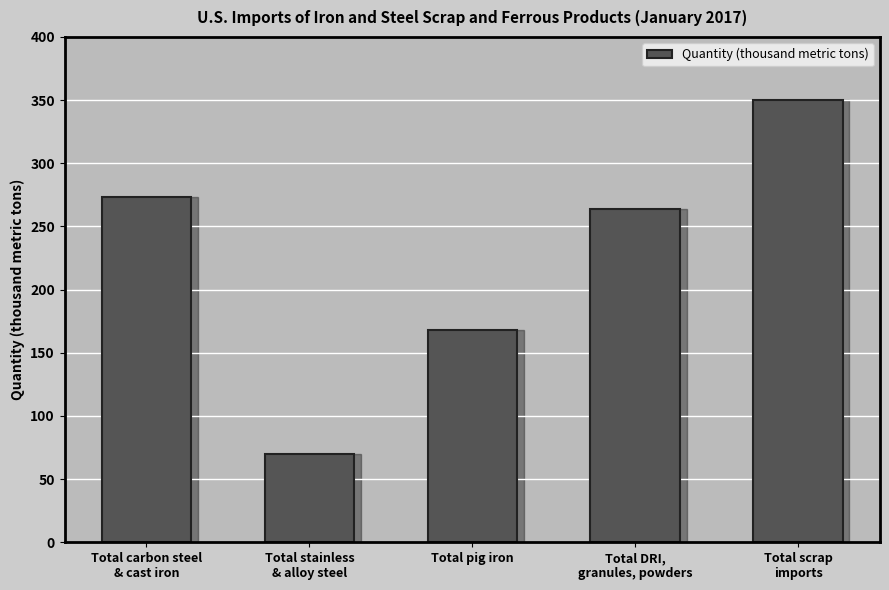

What is the average value?

225